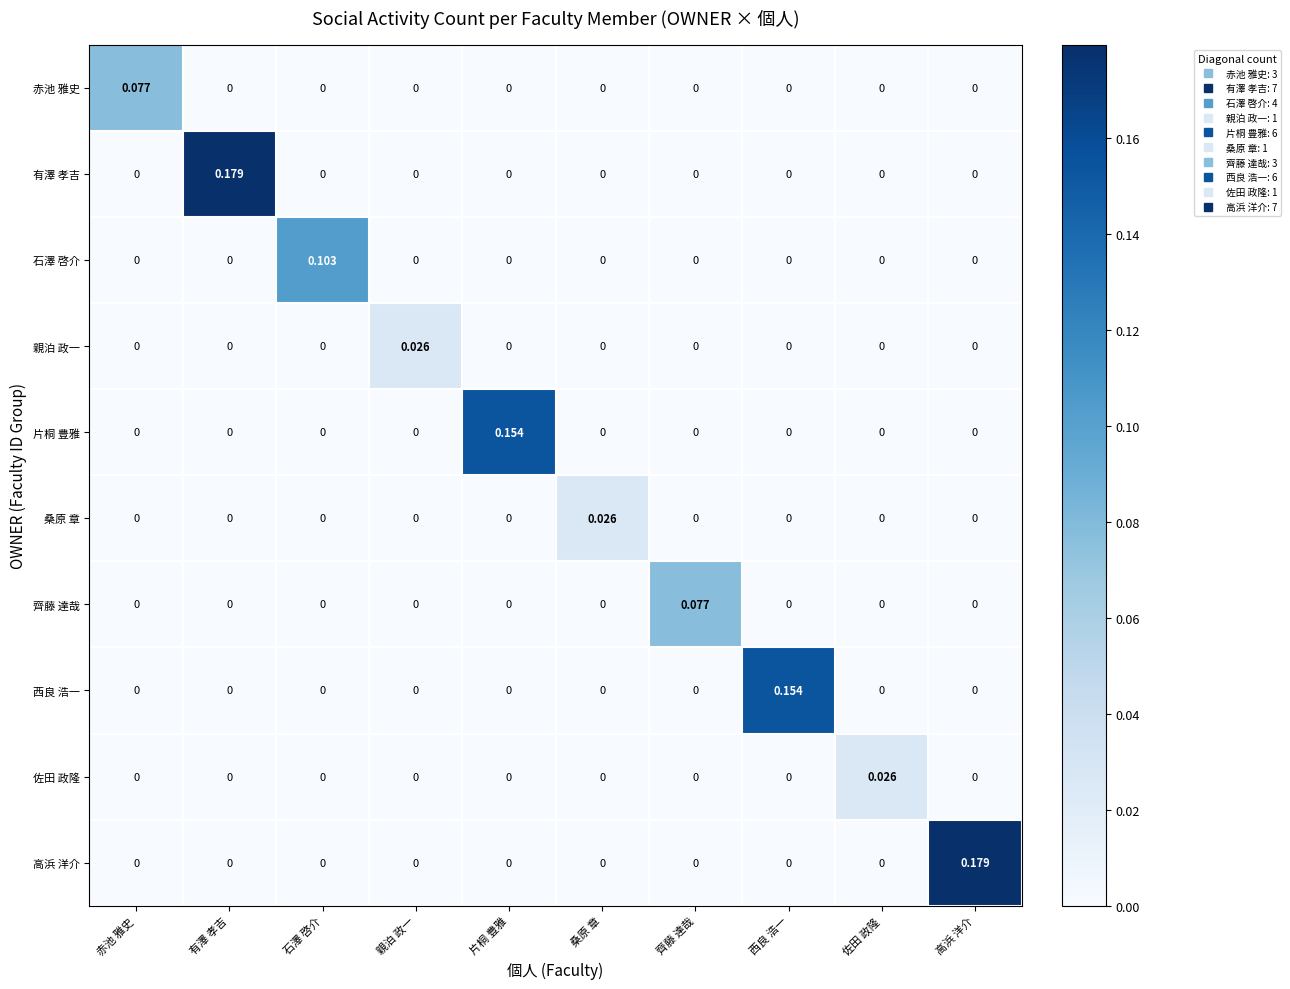

Between 有澤 孝吉 and 石澤 啓介, which series saw the biggest shift?

有澤 孝吉